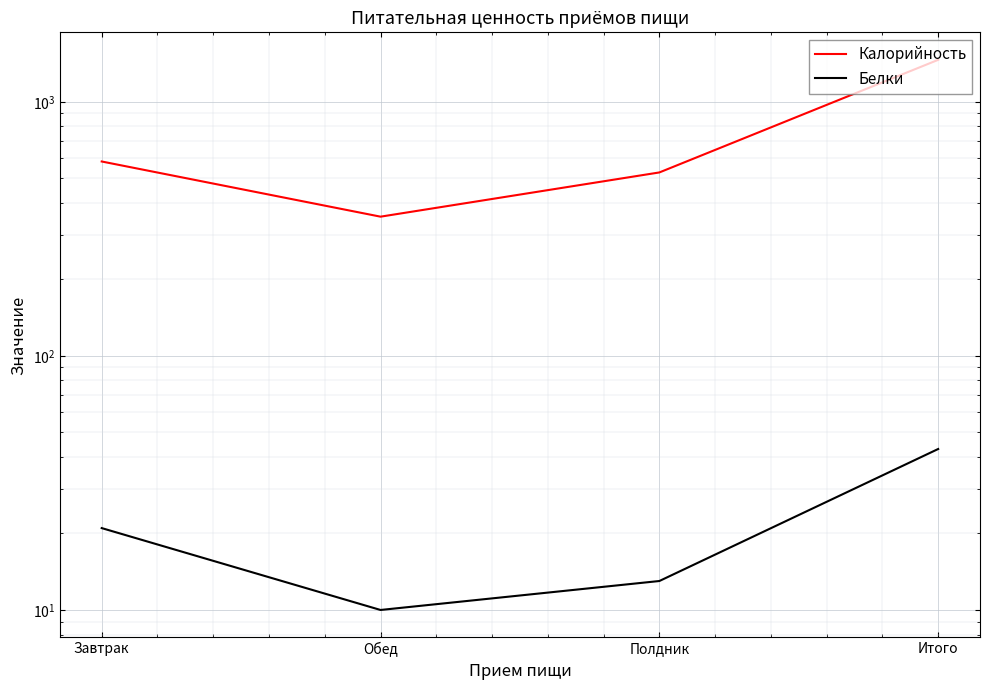

Read the Калорийность value at Итого, to the nearest 100.

1500